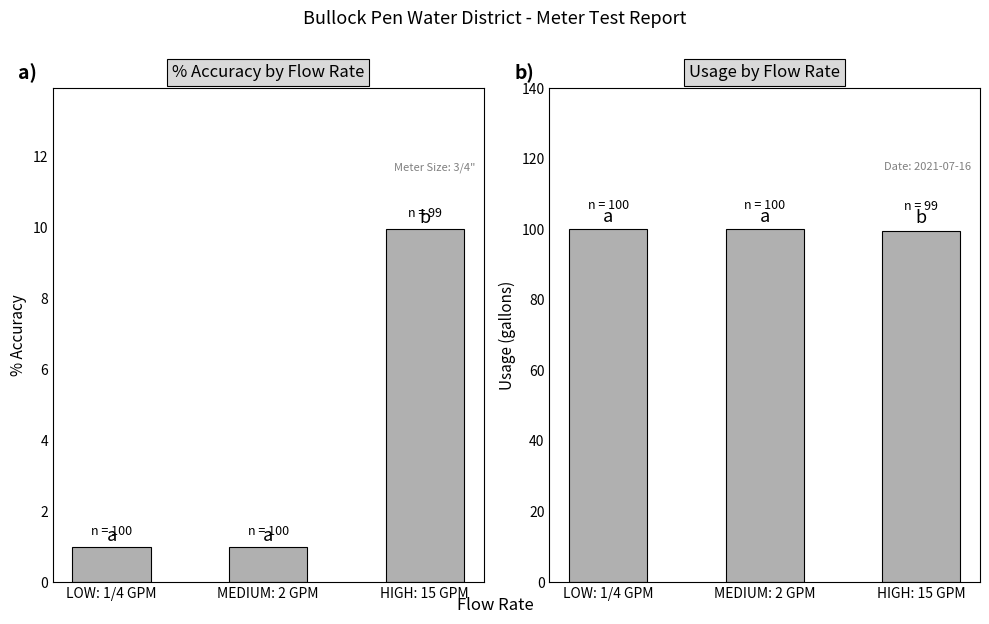

Which category has the highest value across all series?

LOW: 1/4 GPM